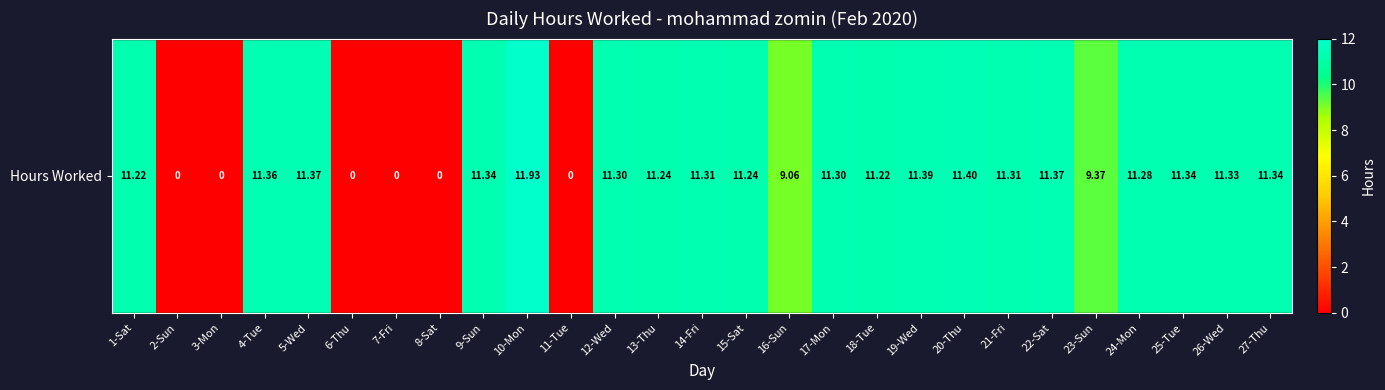

What is the difference between the maximum and minimum values?

11.9